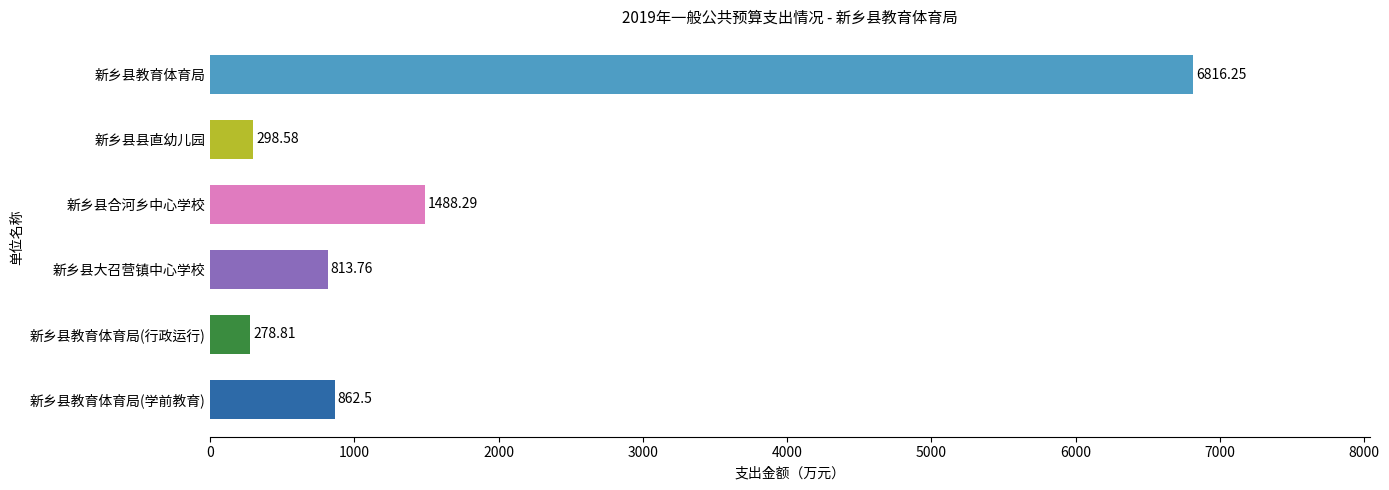

Count the number of values greater than 862.

3